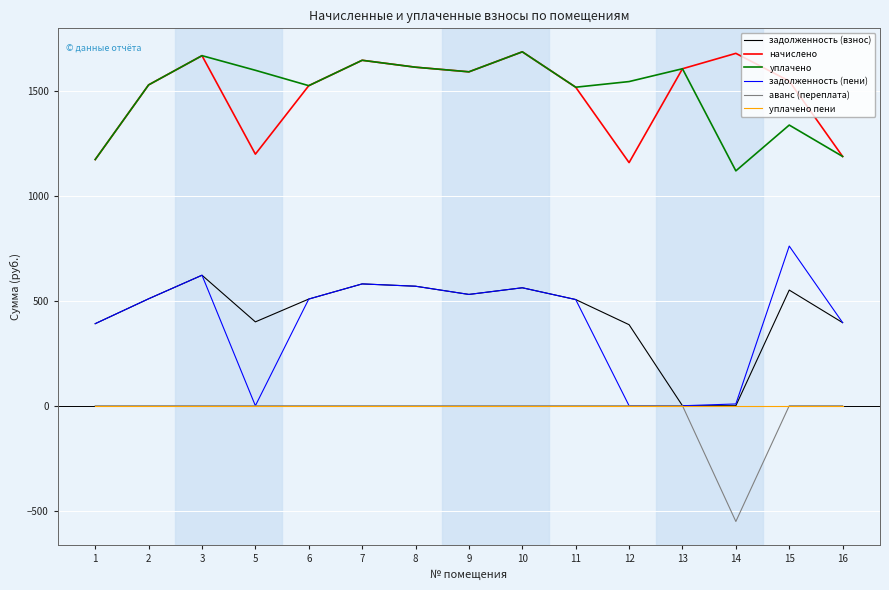

At which label is начислено closest to 1422?

11